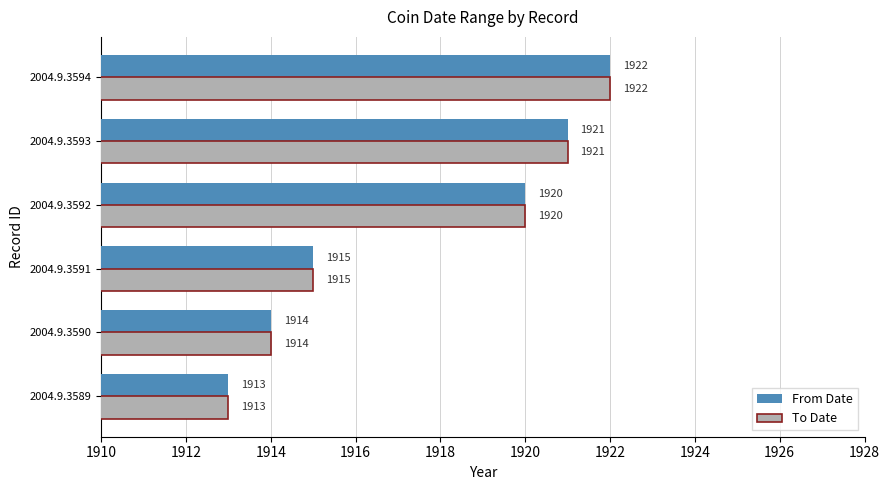

What is the average value of the To Date series?

1918